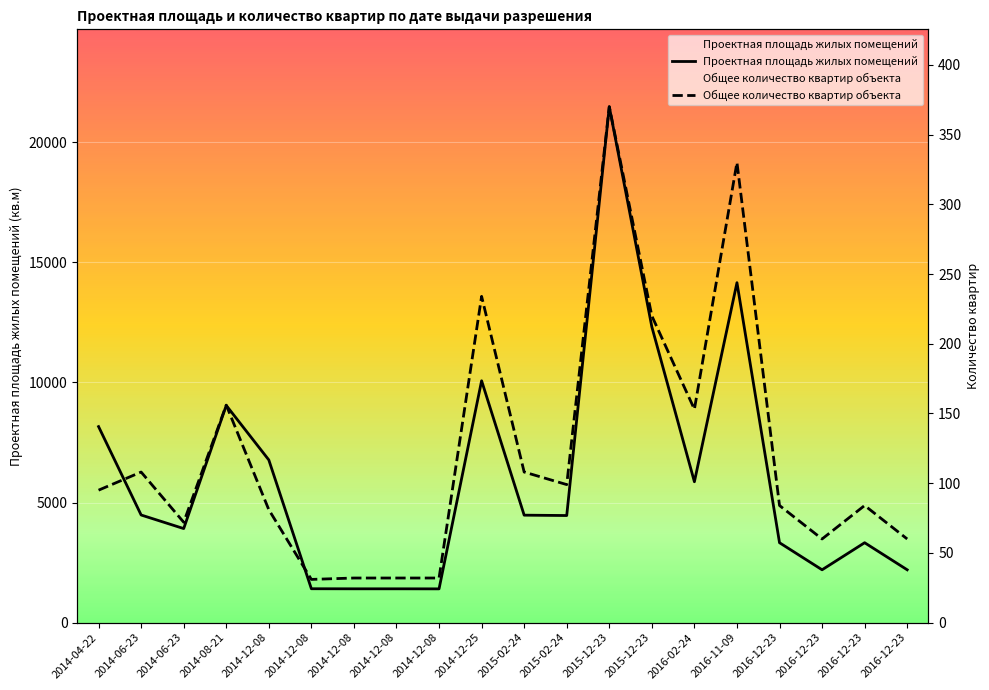

At which label is Проектная площадь жилых помещений closest to 11442?

2015-12-23